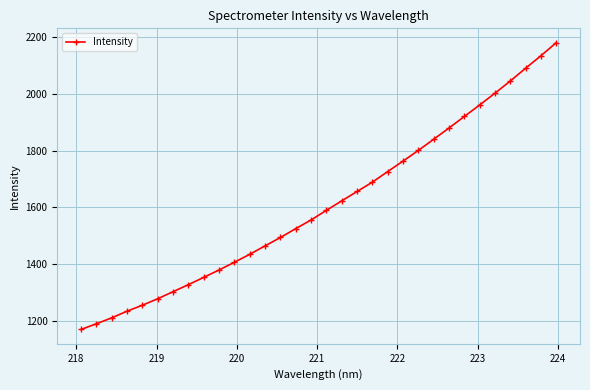

Count the number of values greater than 1589.

16